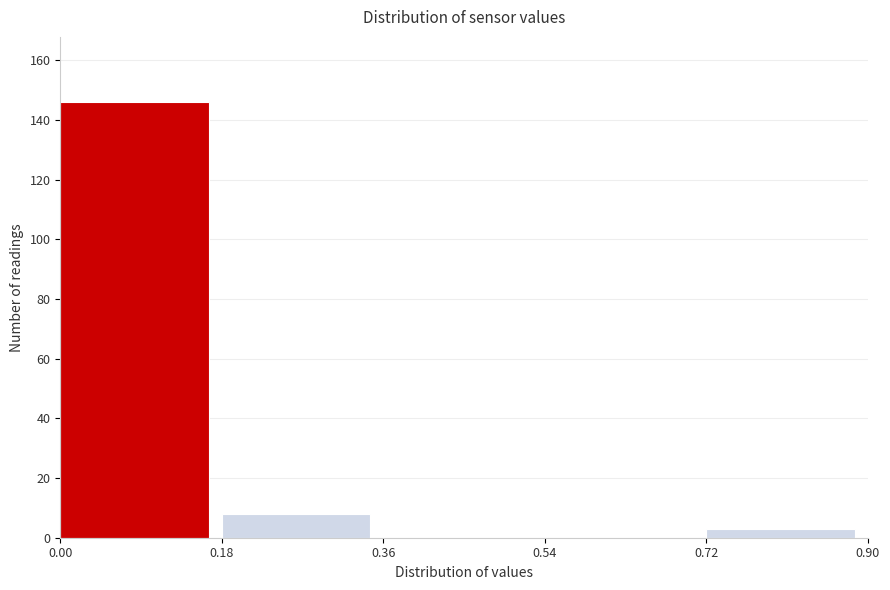

Over which range of the x-axis is the bar tallest?

0.00 to 0.18